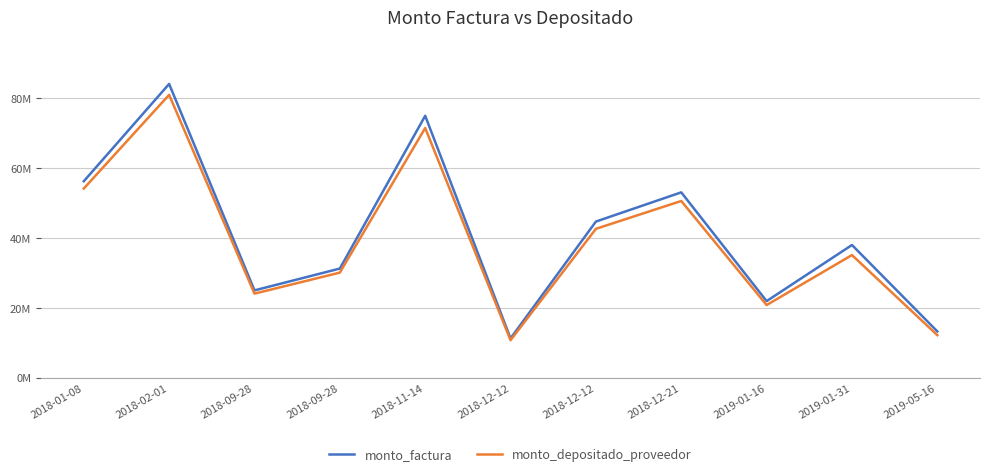

Is the value of monto_factura at 2018-09-28 greater than the value of monto_depositado_proveedor at 2019-01-31?

No